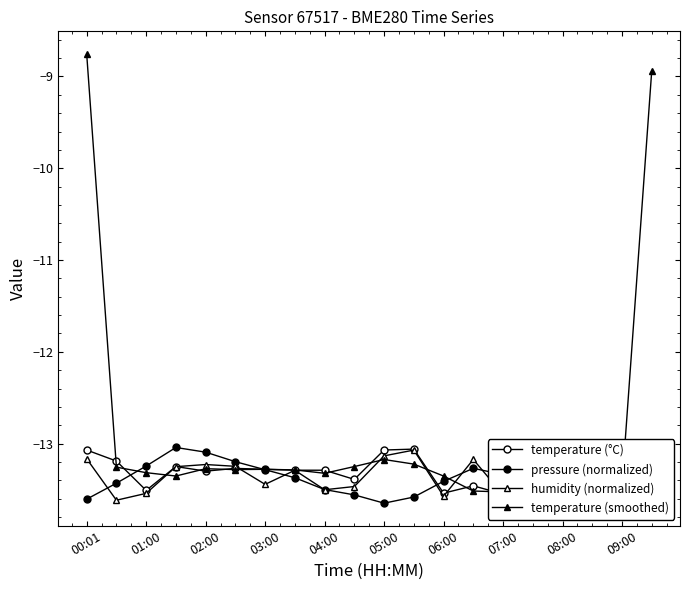

In pressure (normalized), how many points are lower than both neighbors (excluding endpoints)?

3